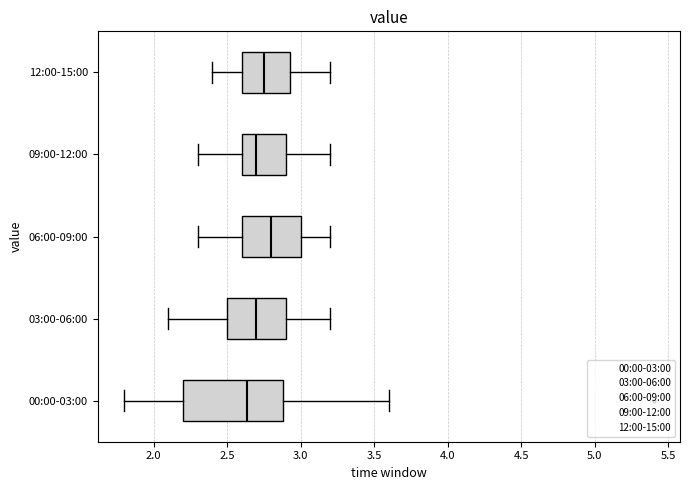

Where does the median line of the box for 03:00-06:00 sit on the x-axis? The values are not printed on the chart, so give them approximately, as read against the axis.

2.70